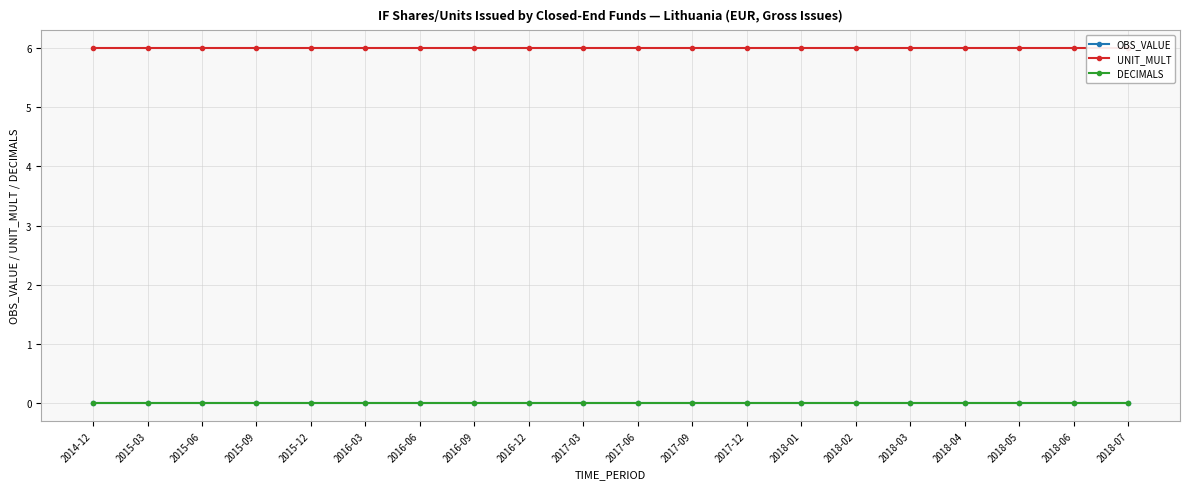

At 2015-12, list the series in order from largest to smallest.

UNIT_MULT, OBS_VALUE, DECIMALS